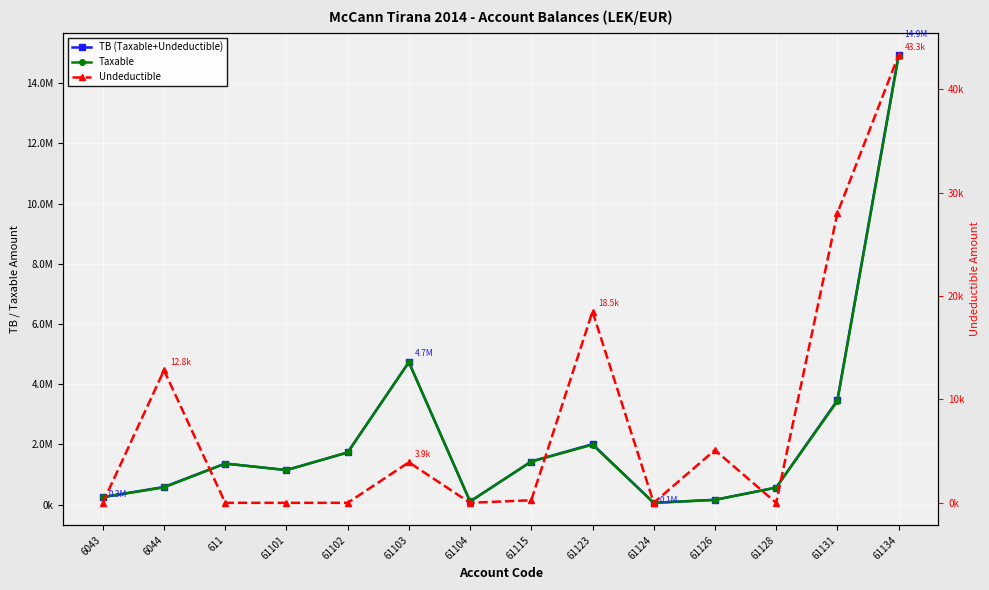

How many data points in TB (Taxable+Undeductible) are above 1366068?

7